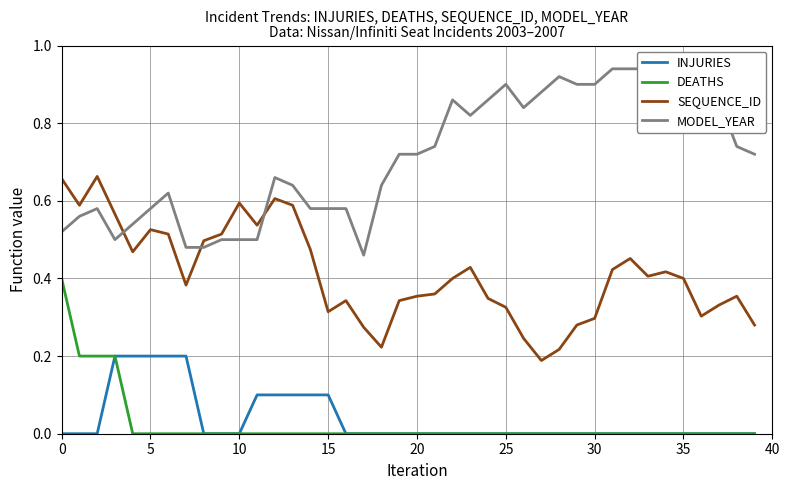

Is it true that INJURIES equals 0.1 at 33?

False